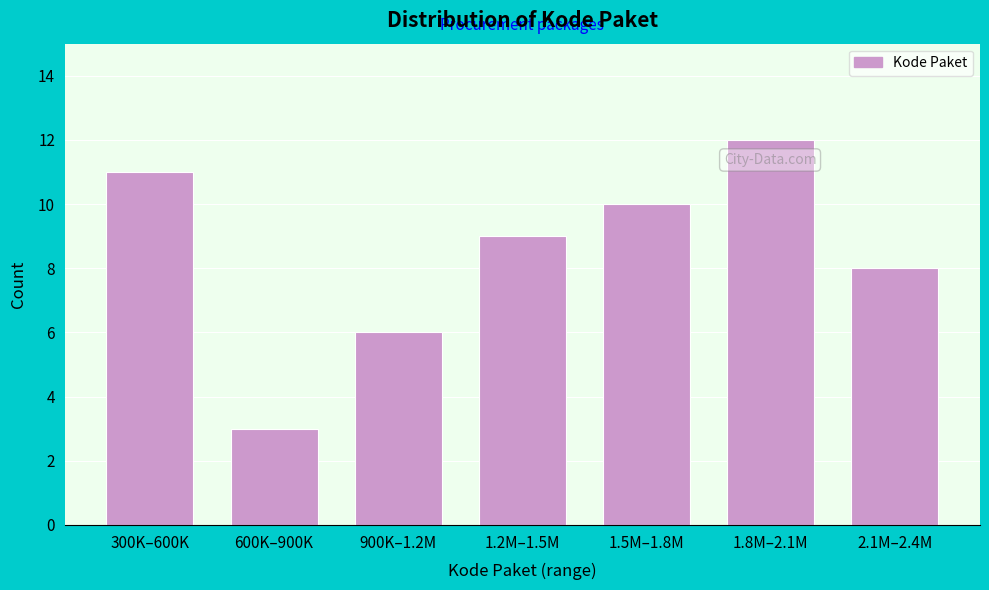

Reading left to right, what are all the values shown in this chart?

300K–600K=11	600K–900K=3	900K–1.2M=6	1.2M–1.5M=9	1.5M–1.8M=10	1.8M–2.1M=12	2.1M–2.4M=8